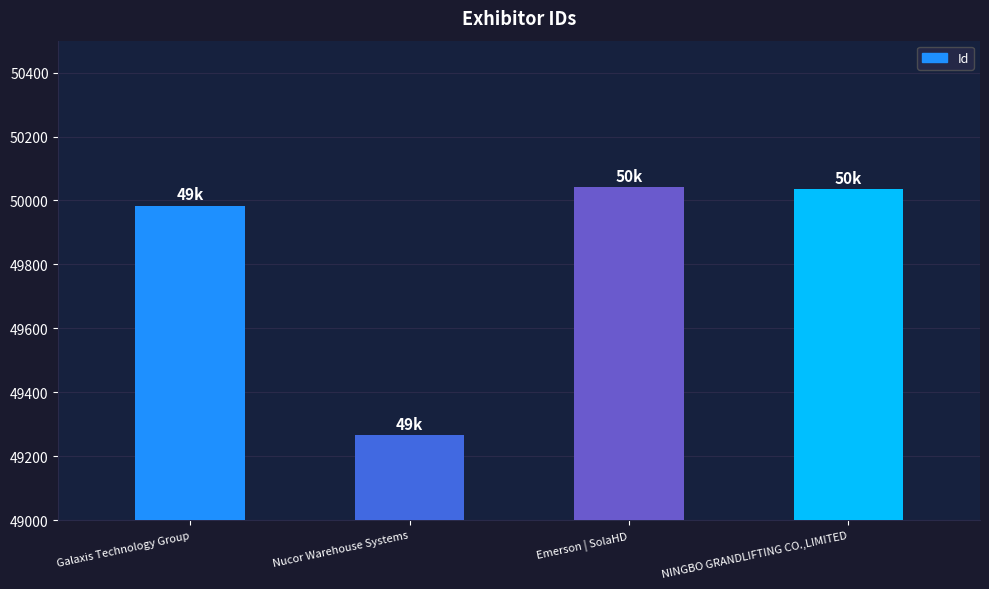

What value does the data have at Nucor Warehouse Systems?

49266